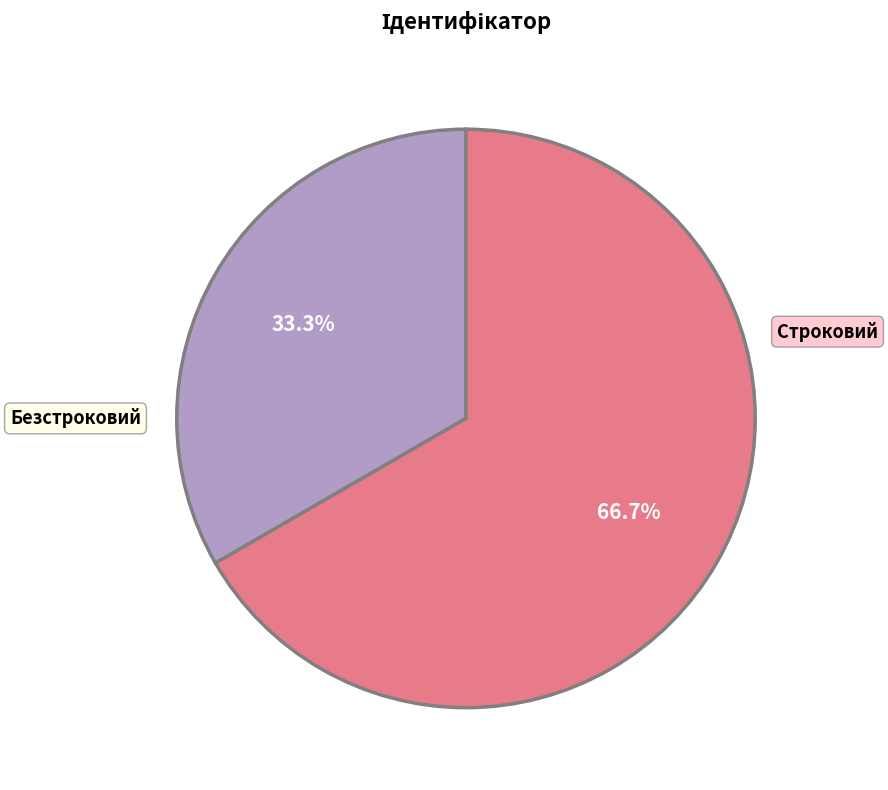

Does any single category account for the majority?

Yes